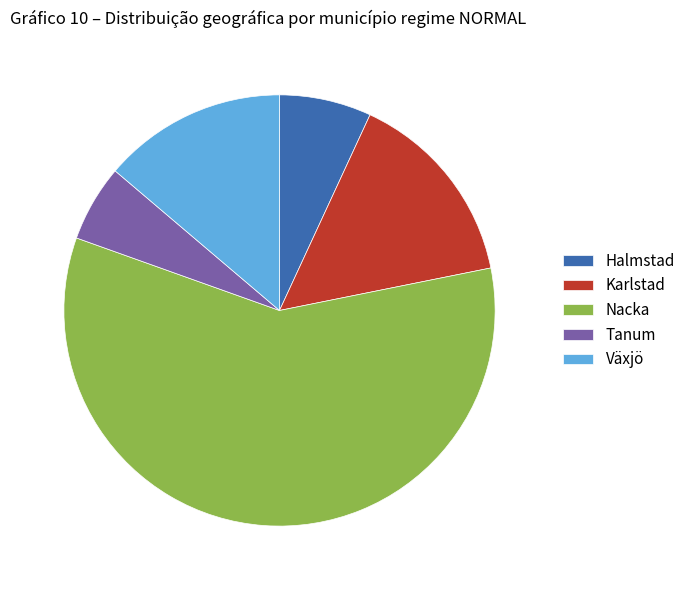

True or false: Växjö accounts for 1% of the total.

False